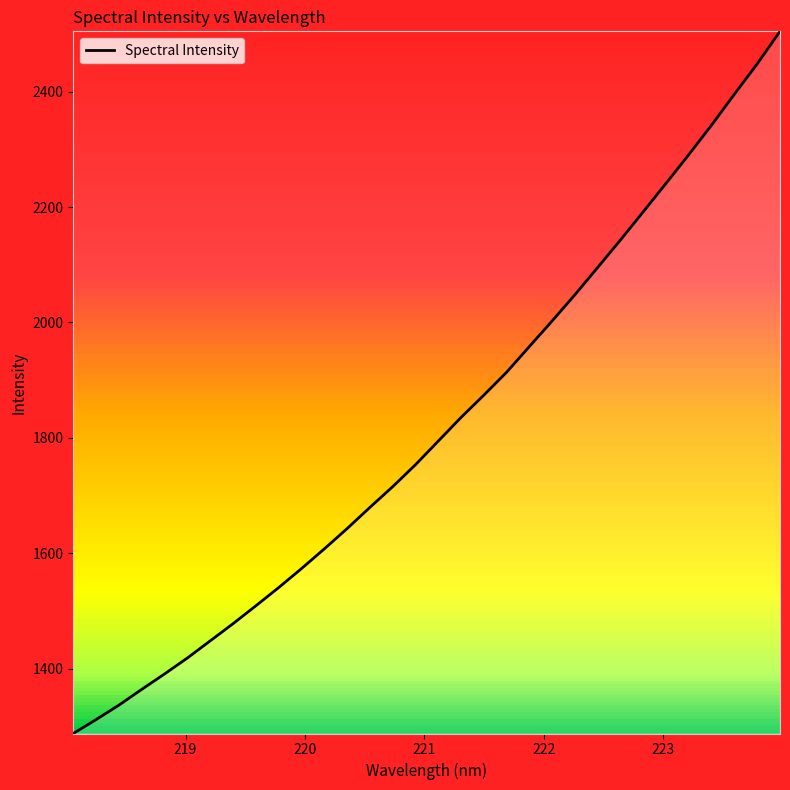

What is the difference between the maximum and minimum values?

1217.2